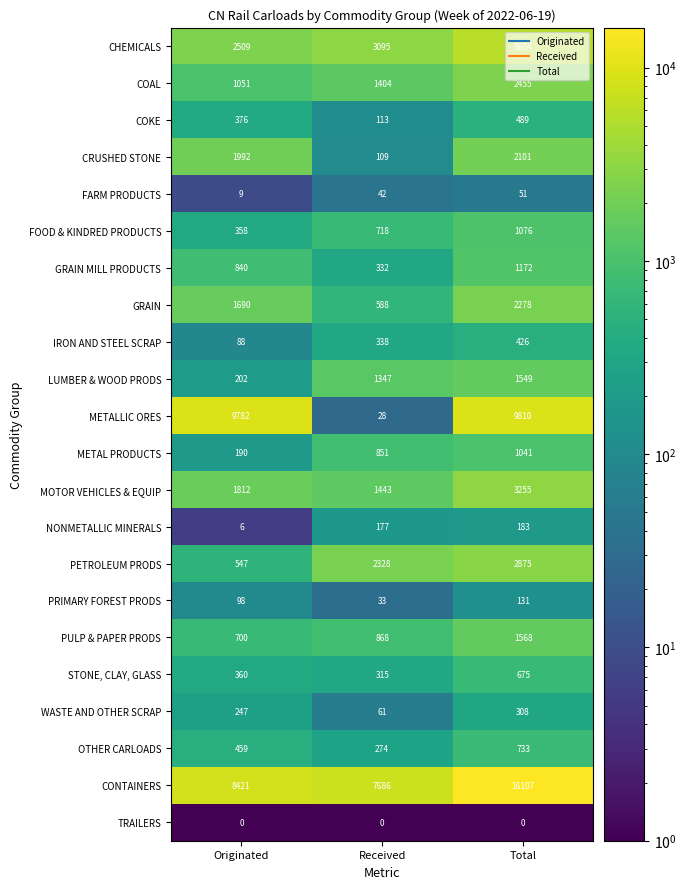

Between Received and Total, which series saw the biggest shift?

METALLIC ORES